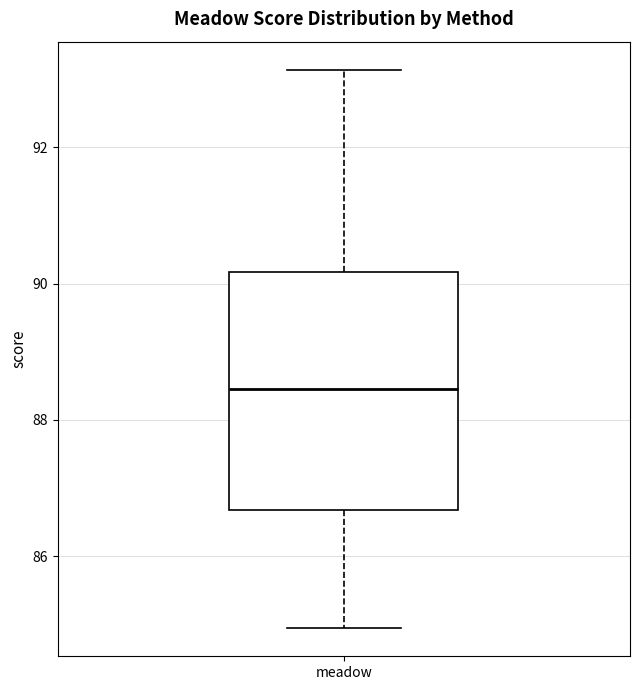

Transcribe this box plot: give where the median line is, the range the box spans, and where the two whiskers end, as read against the y-axis. The values are not printed on the chart, so give them approximately, as read against the axis.

median 88.4, box 86.6 to 90.2, whiskers 85.0 to 93.2